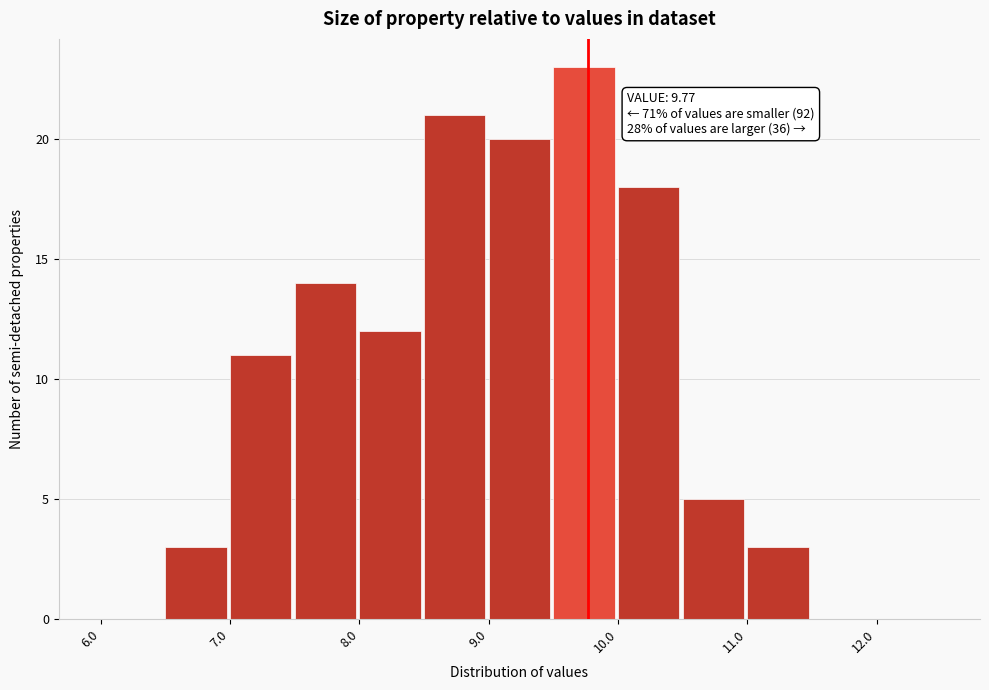

Over which range of the x-axis is the bar tallest?

9.5 to 10.0